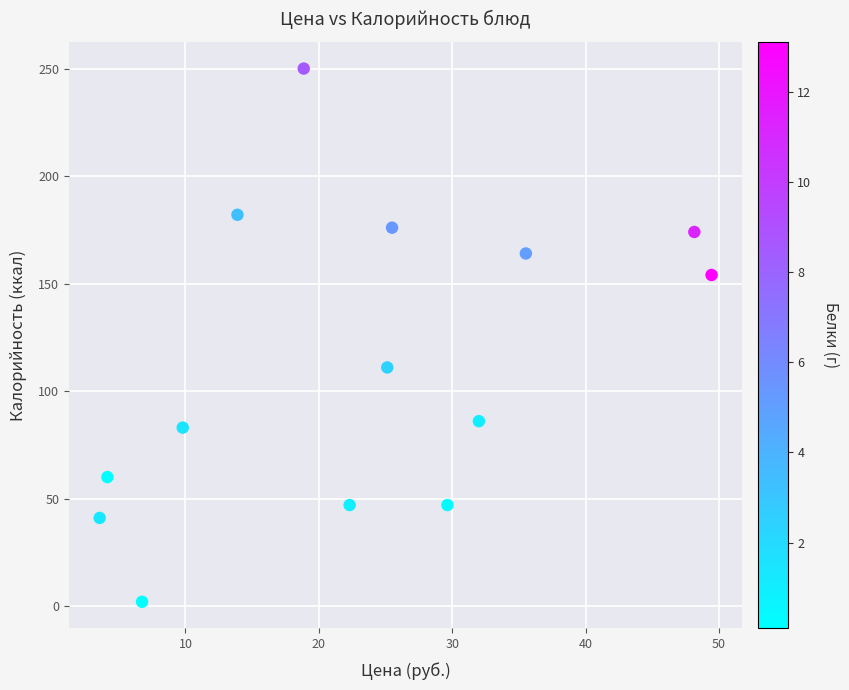

What Y value in the scatter plot is closest to 126?

111